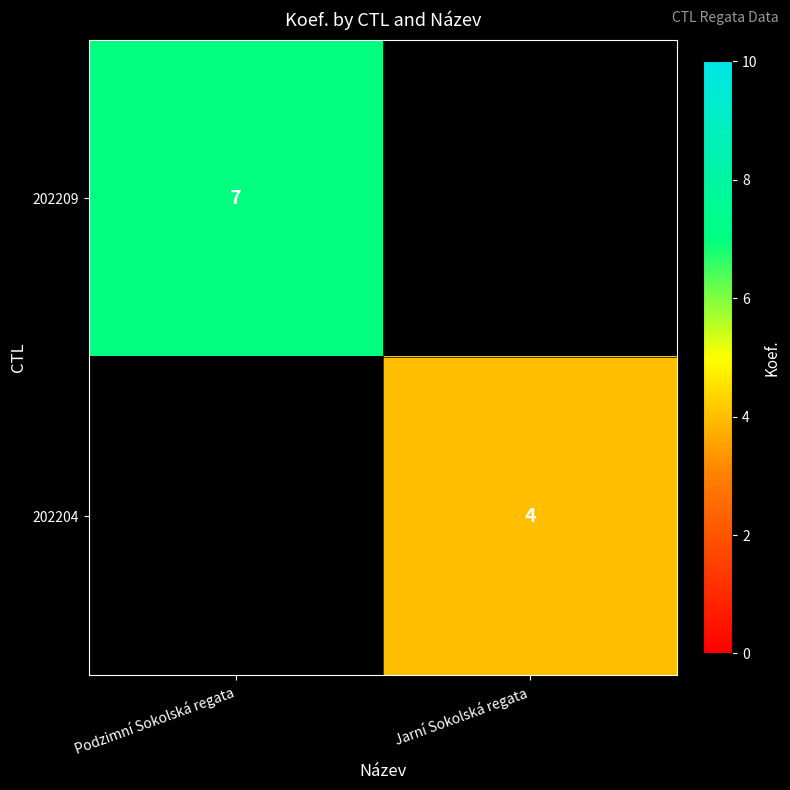

The 202204 series shows 3 at Jarní Sokolská regata. True or false?

False